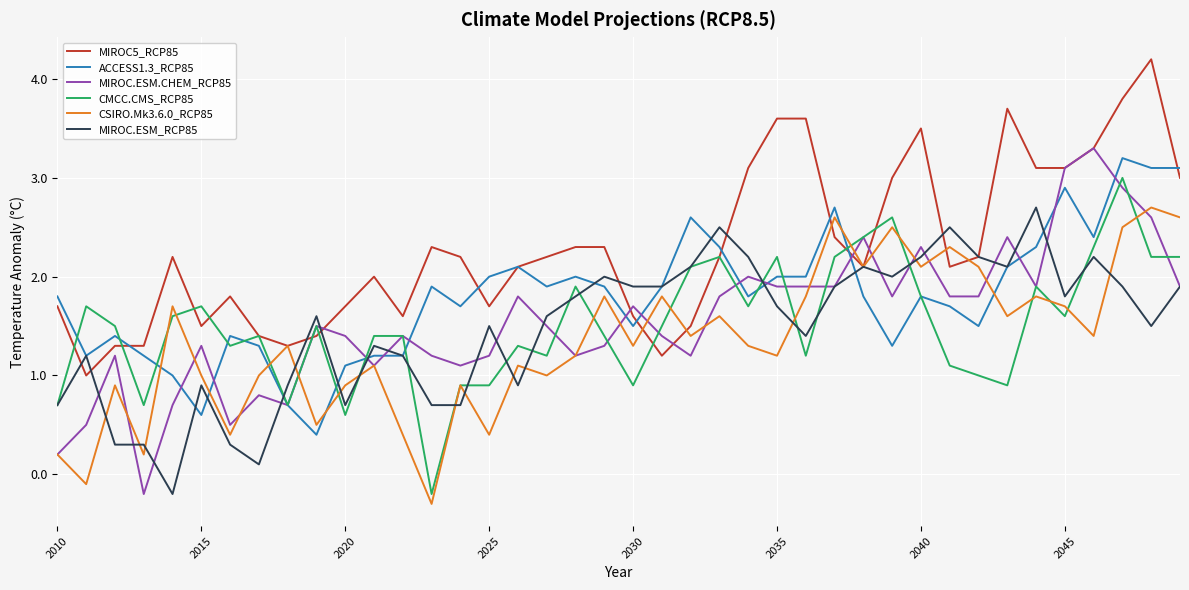

What is the maximum value shown in the chart?

4.2